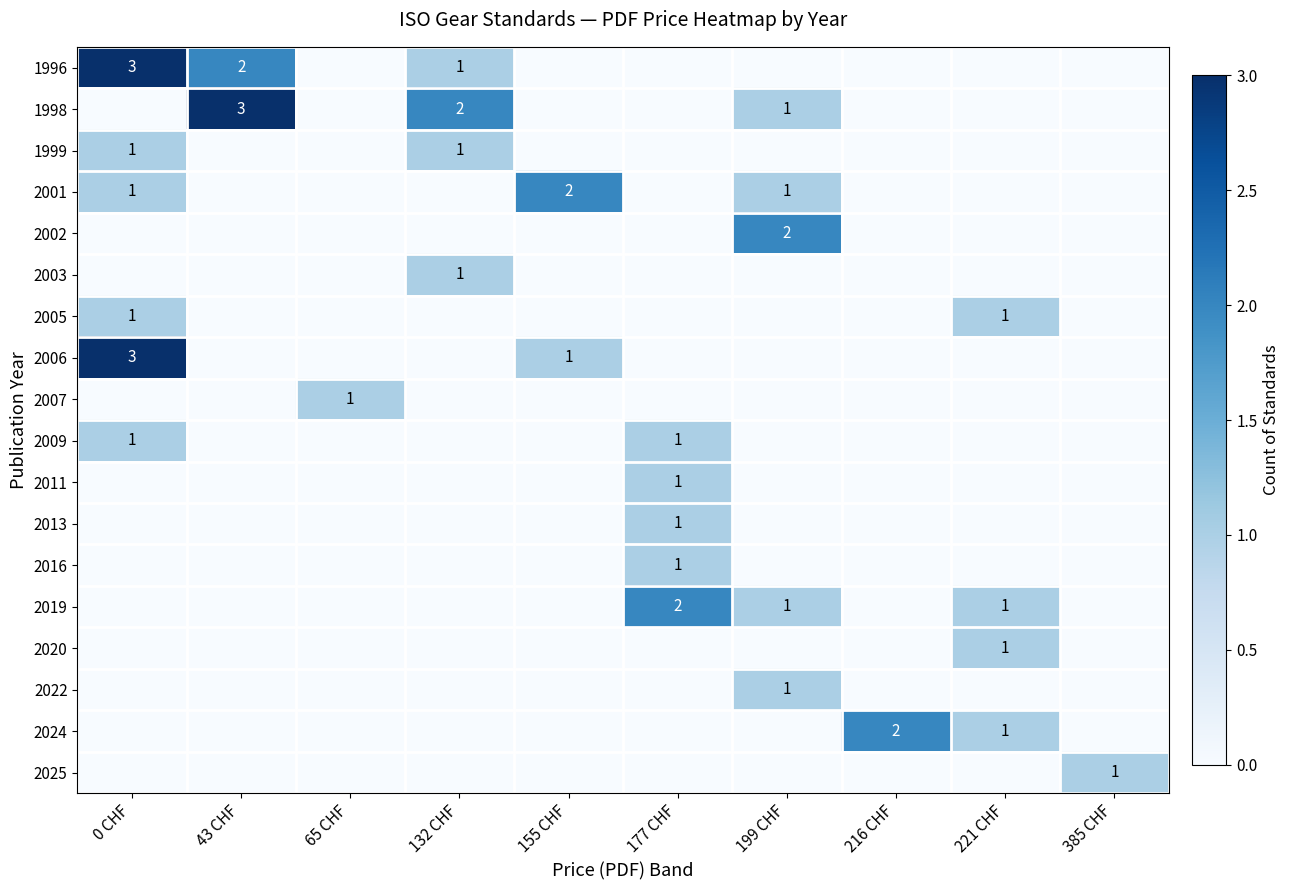

True or false: 2007 has a value of 2 at 65 CHF.

False